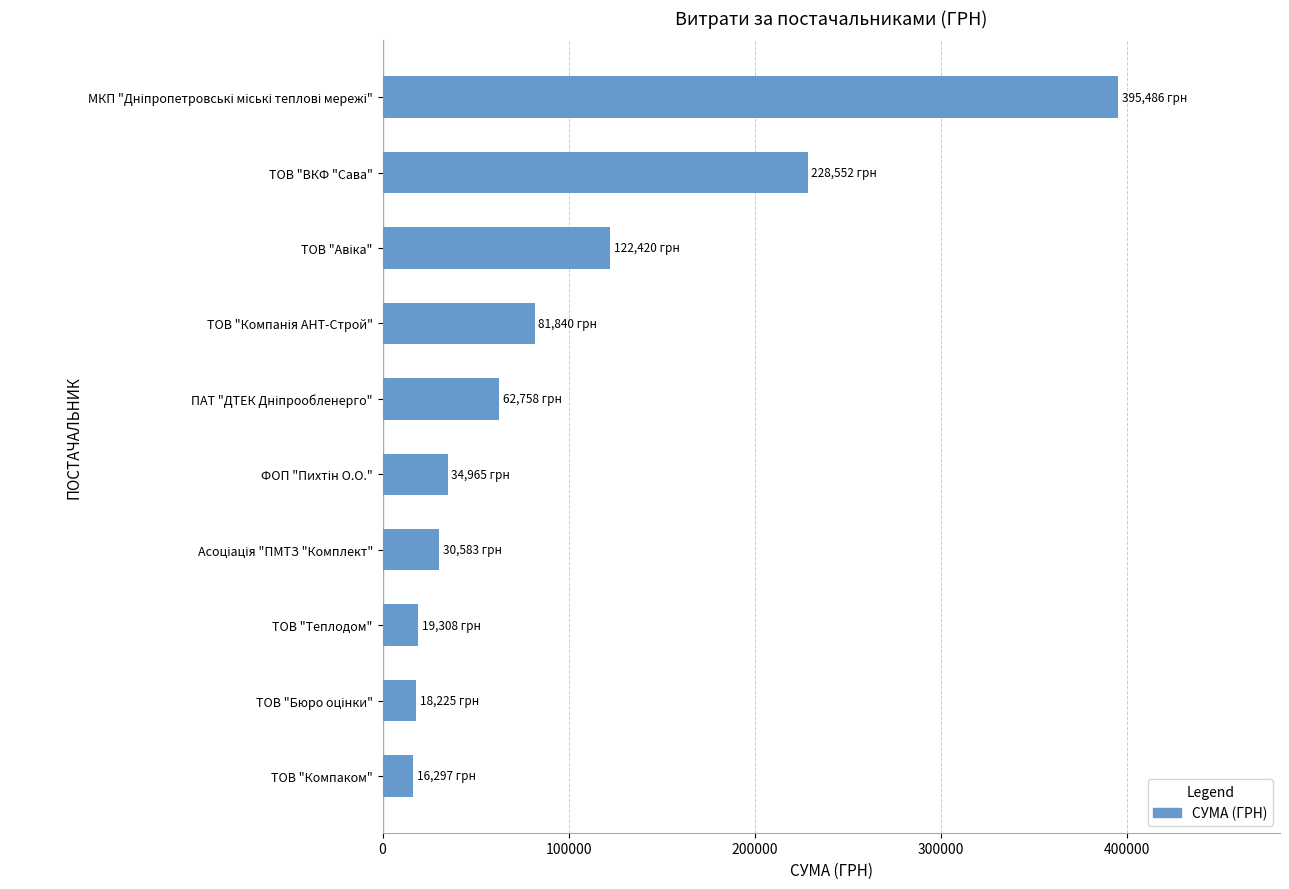

Is it true that the value at ТОВ "ВКФ "Сава" is 228552.1?

True